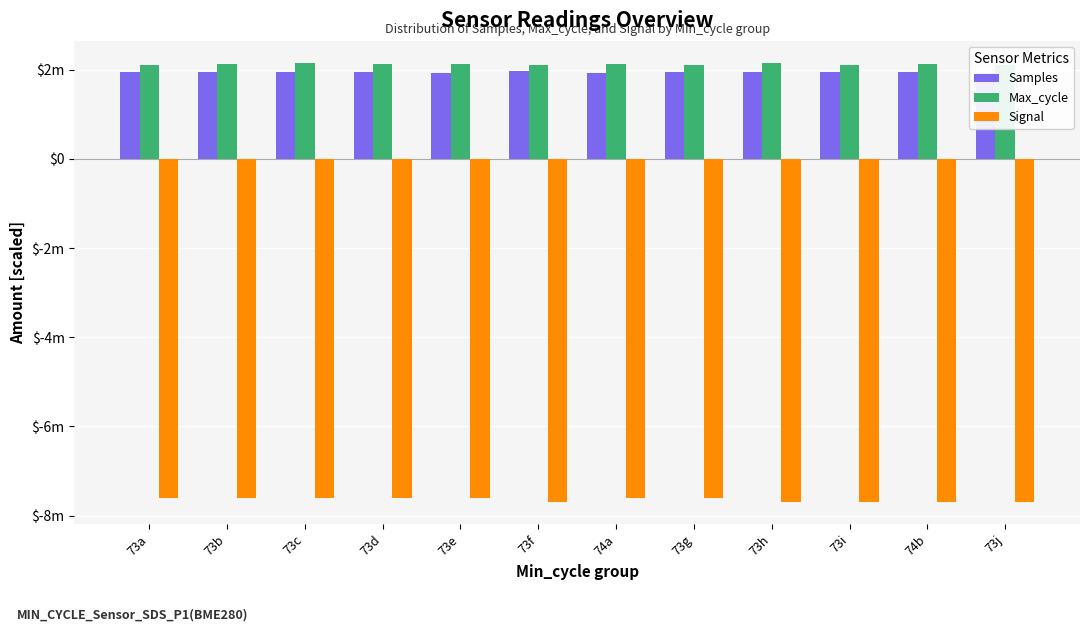

Reading left to right, transcribe all the data shown in this chart.

Samples: 2.0	1.9	2.0	1.9	1.9	2.0	1.9	2.0	2.0	1.9	1.9	1.9
Max_cycle: 2.1	2.1	2.2	2.1	2.1	2.1	2.1	2.1	2.1	2.1	2.1	2.1
Signal: -7.6	-7.6	-7.6	-7.6	-7.6	-7.7	-7.6	-7.6	-7.7	-7.7	-7.7	-7.7